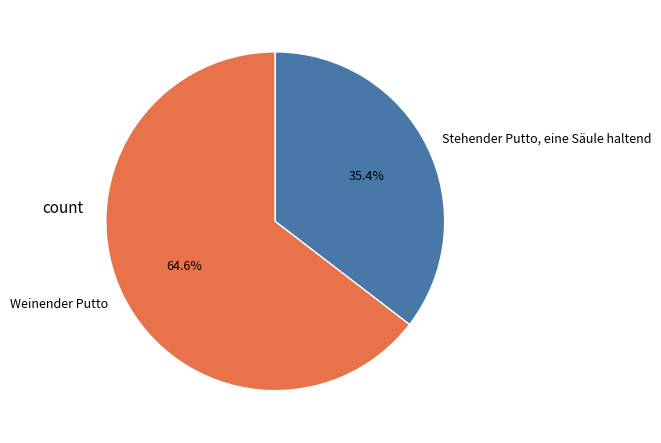

How much of the chart is everything except Weinender Putto?

35.4%